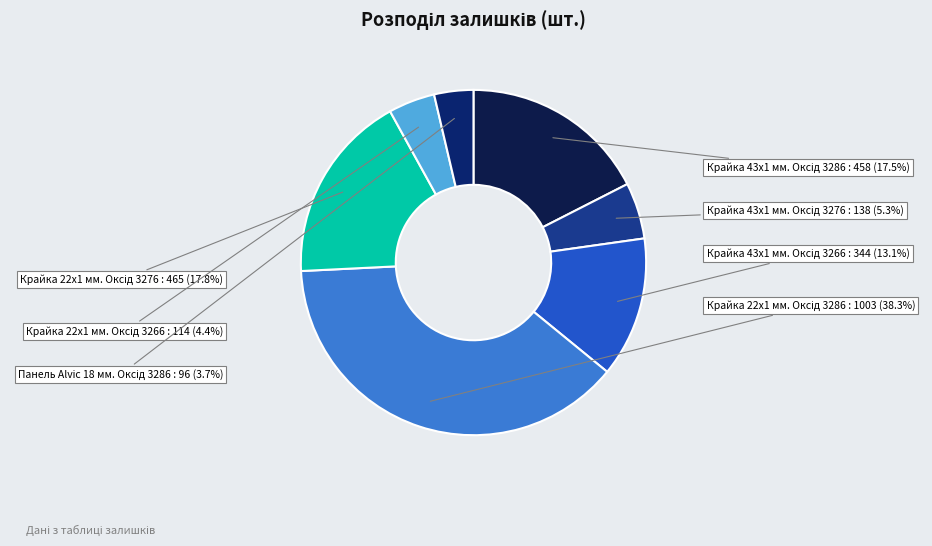

To the nearest percent, what is the average slice percentage?

14%